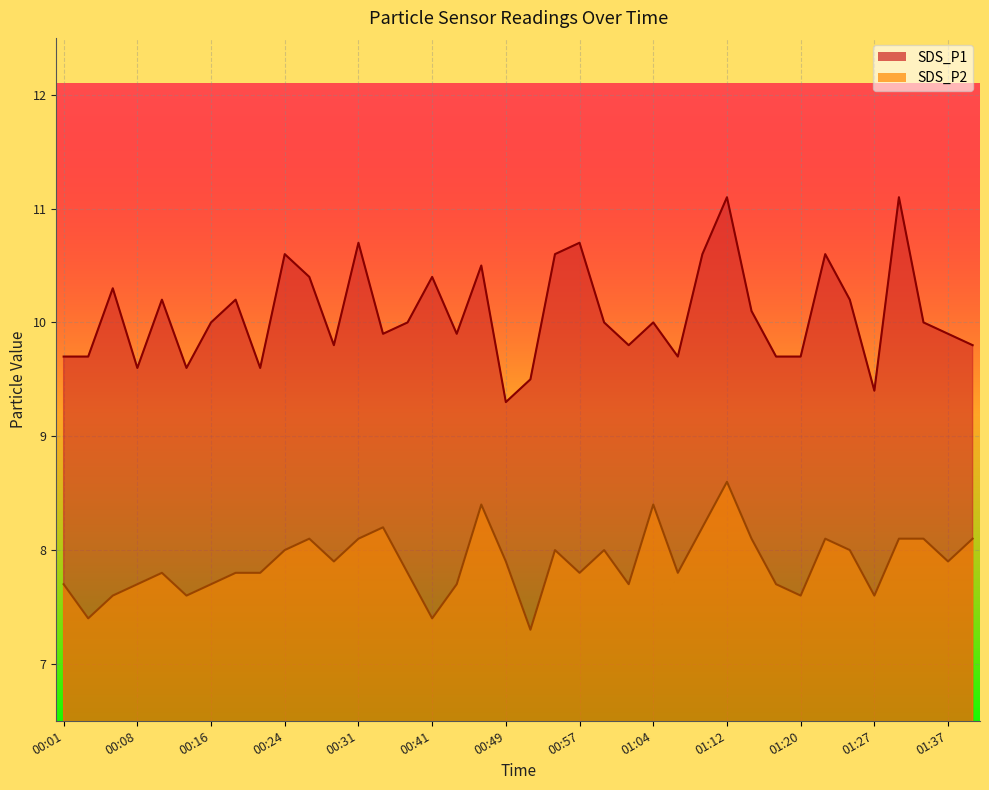

The SDS_P1 series shows 2.9 at 00:54. True or false?

False